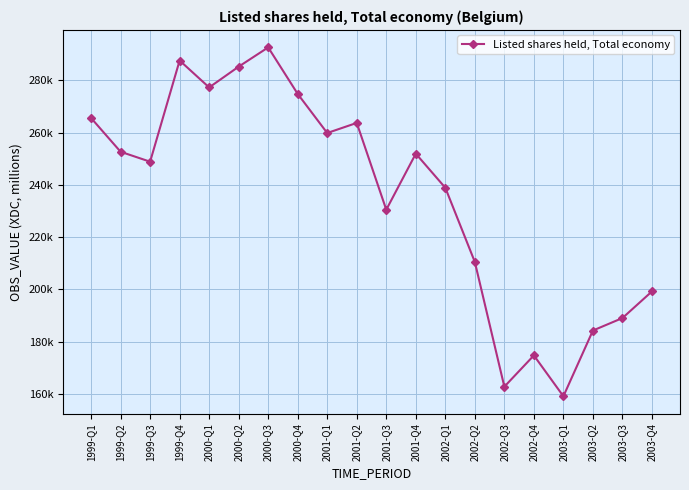

The value at 2000-Q1 is 277310.4. True or false?

True